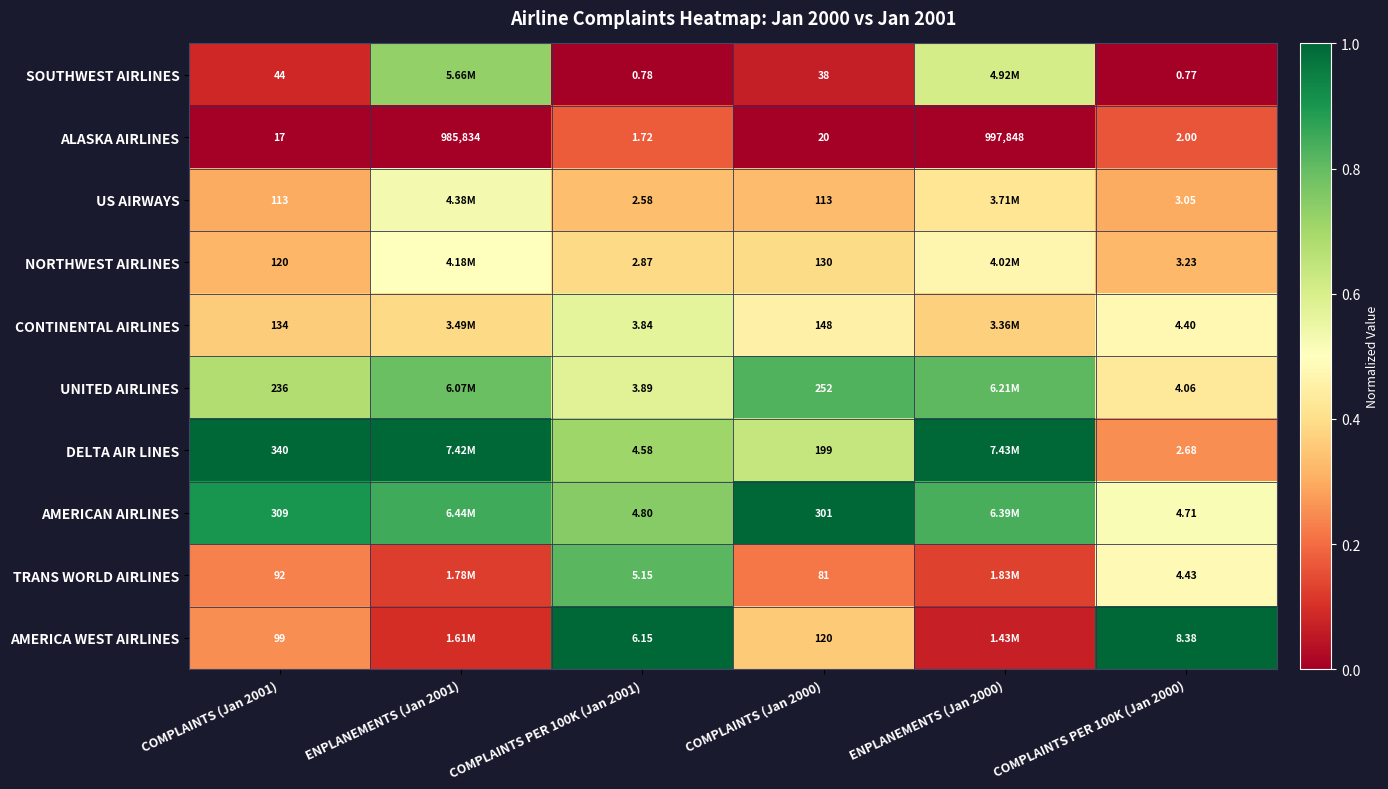

Which category has the highest value across all series?

COMPLAINTS (Jan 2001)